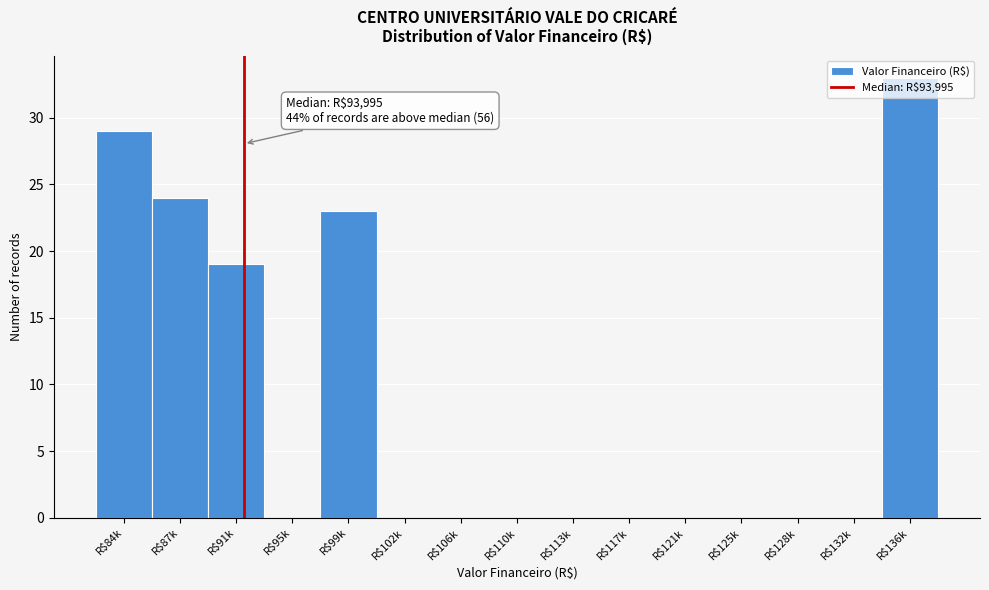

What is the sum of all values?

128